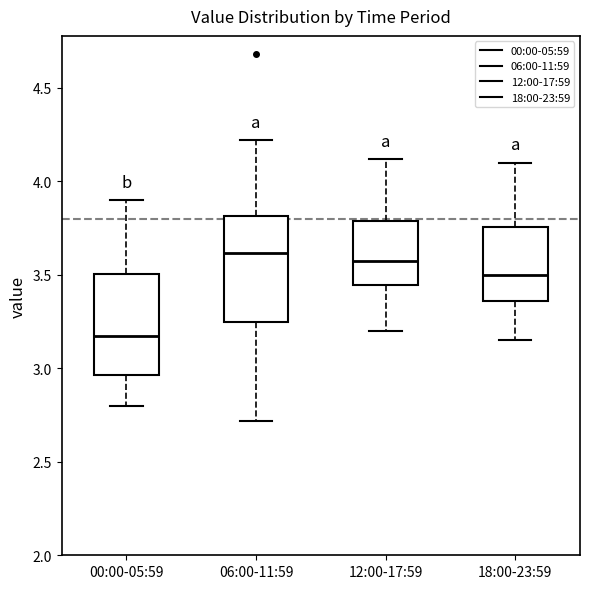

Where is the lower edge of the box for 12:00-17:59 on the y-axis? The values are not printed on the chart, so give them approximately, as read against the axis.

3.45